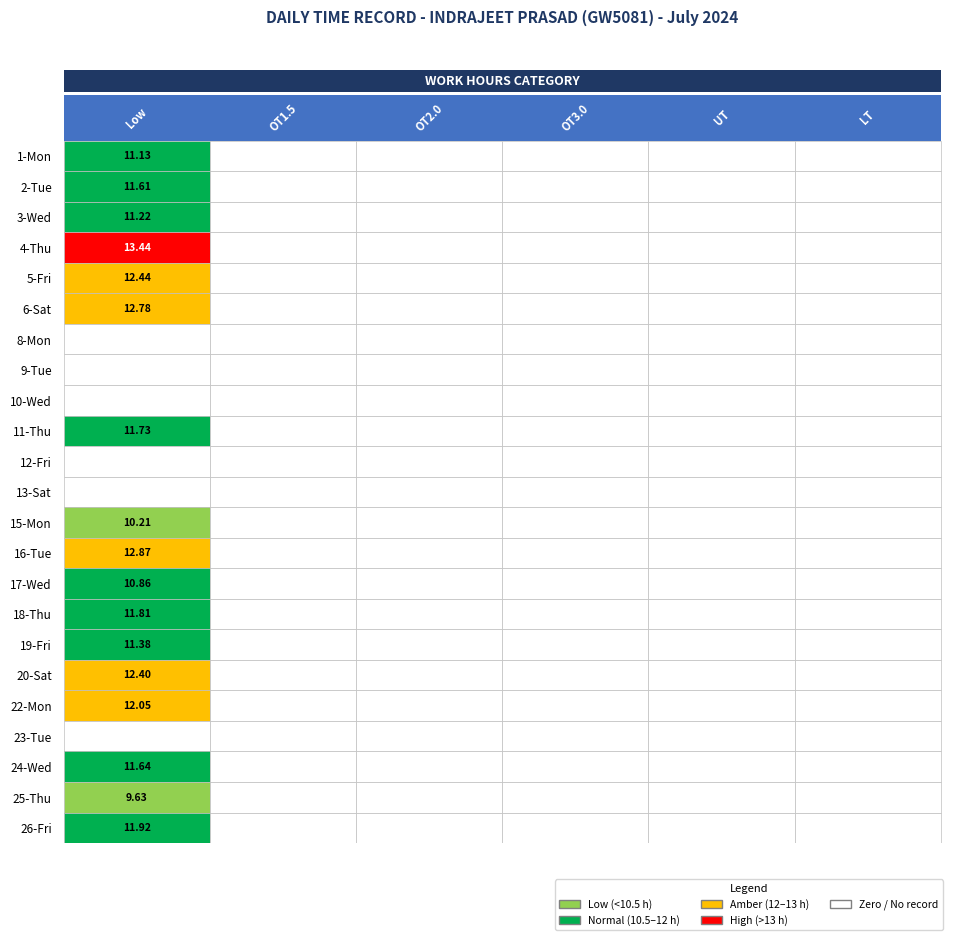

Reading right to left, list all the values displayed in this chart.

1: 5=0.0	4=0.0	3=0.0	2=0.0	1=0.0	0=11.1
2: 5=0.0	4=0.0	3=0.0	2=0.0	1=0.0	0=11.6
3: 5=0.0	4=0.0	3=0.0	2=0.0	1=0.0	0=11.2
4: 5=0.0	4=0.0	3=0.0	2=0.0	1=0.0	0=13.4
5: 5=0.0	4=0.0	3=0.0	2=0.0	1=0.0	0=12.4
6: 5=0.0	4=0.0	3=0.0	2=0.0	1=0.0	0=12.8
8: 5=0.0	4=0.0	3=0.0	2=0.0	1=0.0	0=0.0
9: 5=0.0	4=0.0	3=0.0	2=0.0	1=0.0	0=0.0
10: 5=0.0	4=0.0	3=0.0	2=0.0	1=0.0	0=0.0
11: 5=0.0	4=0.0	3=0.0	2=0.0	1=0.0	0=11.7
12: 5=0.0	4=0.0	3=0.0	2=0.0	1=0.0	0=0.0
13: 5=0.0	4=0.0	3=0.0	2=0.0	1=0.0	0=0.0
15: 5=0.0	4=0.0	3=0.0	2=0.0	1=0.0	0=10.2
16: 5=0.0	4=0.0	3=0.0	2=0.0	1=0.0	0=12.9
17: 5=0.0	4=0.0	3=0.0	2=0.0	1=0.0	0=10.9
18: 5=0.0	4=0.0	3=0.0	2=0.0	1=0.0	0=11.8
19: 5=0.0	4=0.0	3=0.0	2=0.0	1=0.0	0=11.4
20: 5=0.0	4=0.0	3=0.0	2=0.0	1=0.0	0=12.4
22: 5=0.0	4=0.0	3=0.0	2=0.0	1=0.0	0=12.1
23: 5=0.0	4=0.0	3=0.0	2=0.0	1=0.0	0=0.0
24: 5=0.0	4=0.0	3=0.0	2=0.0	1=0.0	0=11.6
25: 5=0.0	4=0.0	3=0.0	2=0.0	1=0.0	0=9.6
26: 5=0.0	4=0.0	3=0.0	2=0.0	1=0.0	0=11.9